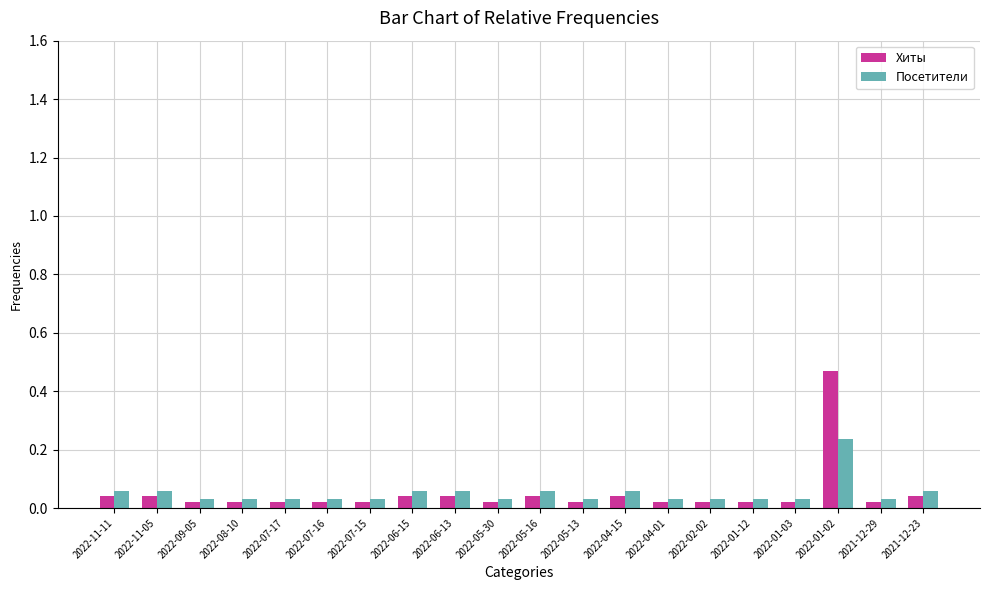

At which category does the chart reach its peak across all series?

2022-01-02